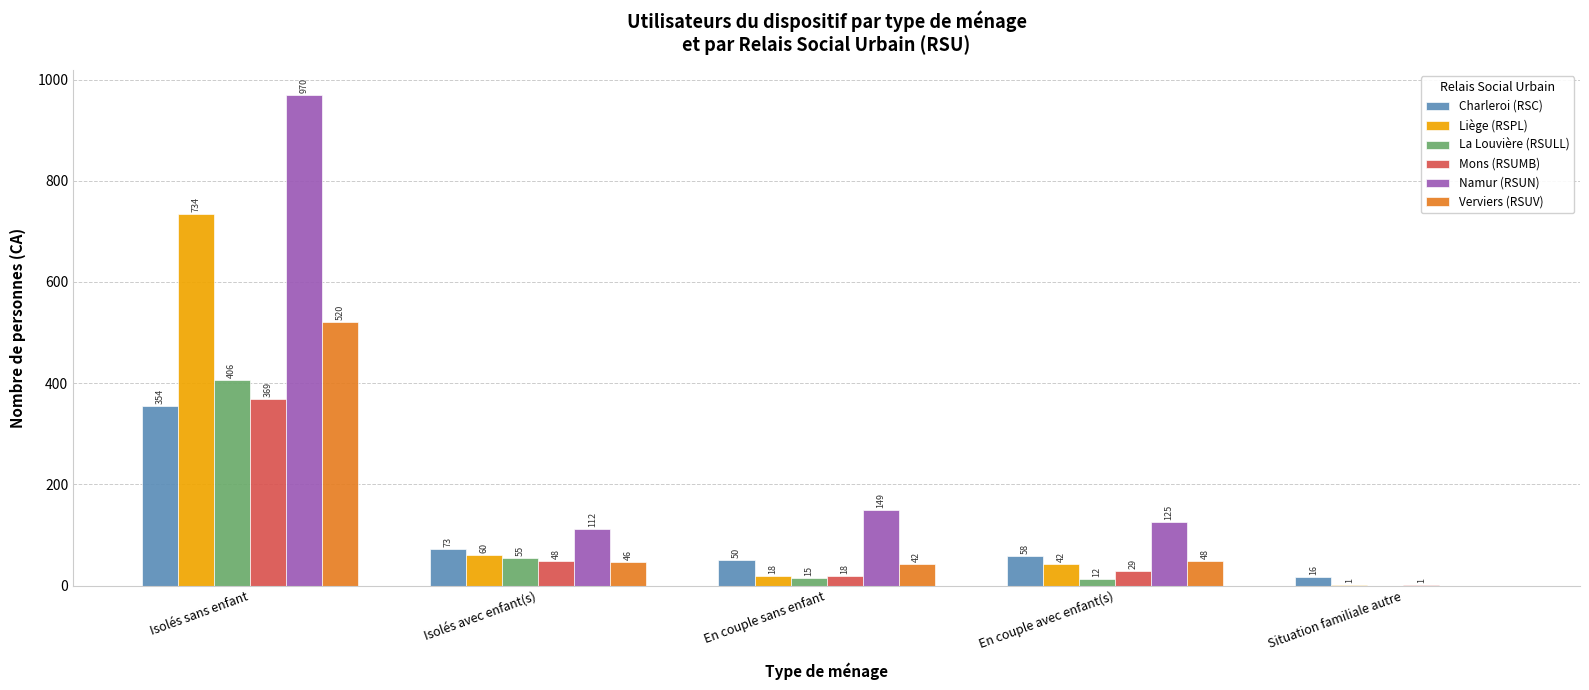

Which category has the highest value in the Verviers (RSUV) series?

Isolés sans enfant